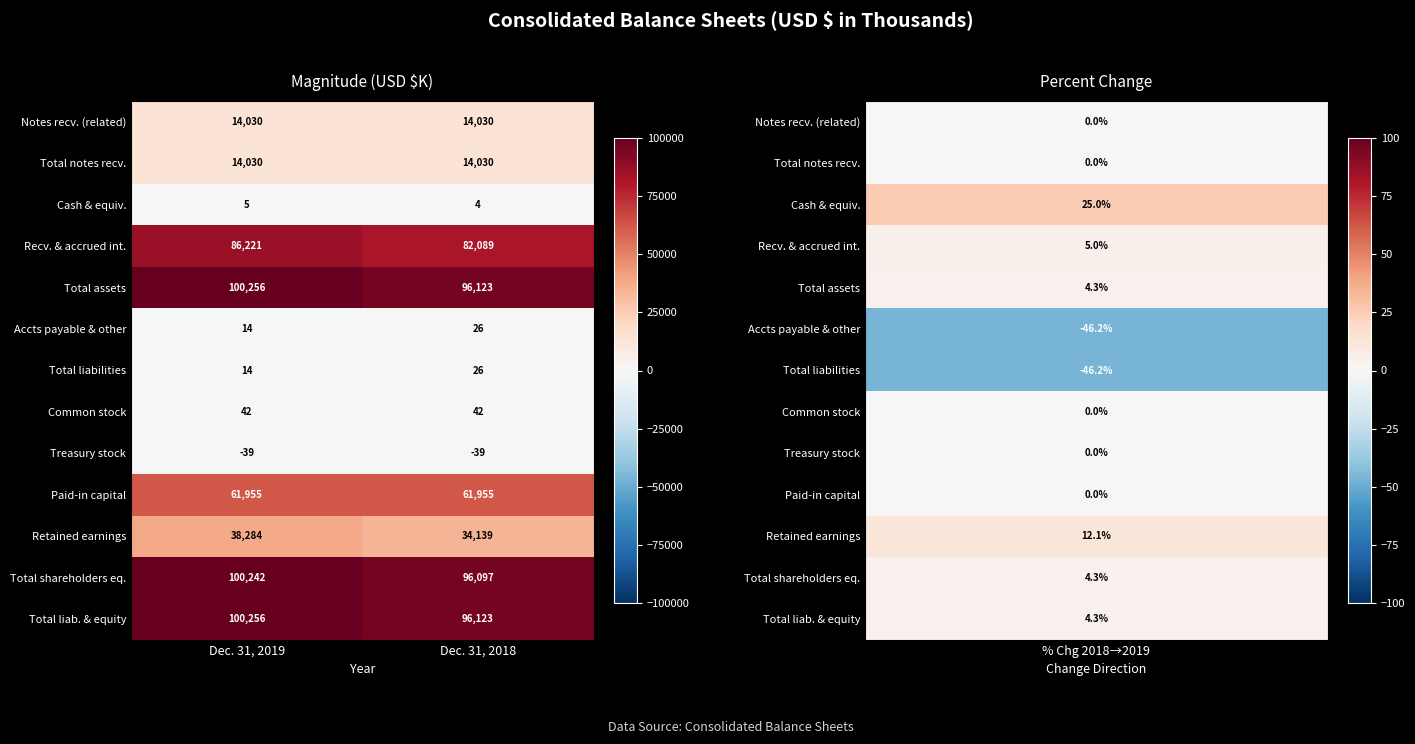

What is the spread (max minus min) of values at Dec. 31, 2019?

100295